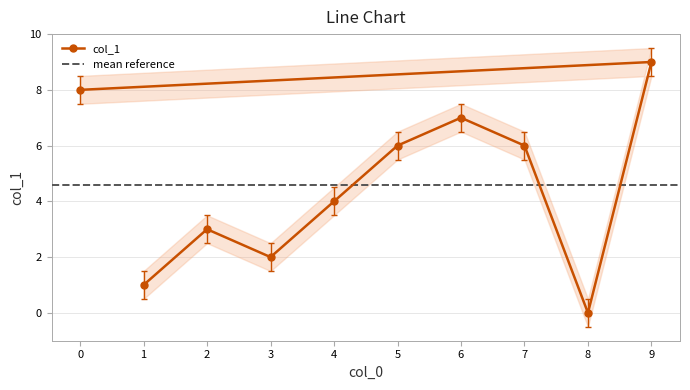

Which label corresponds to the largest value in the chart?

9